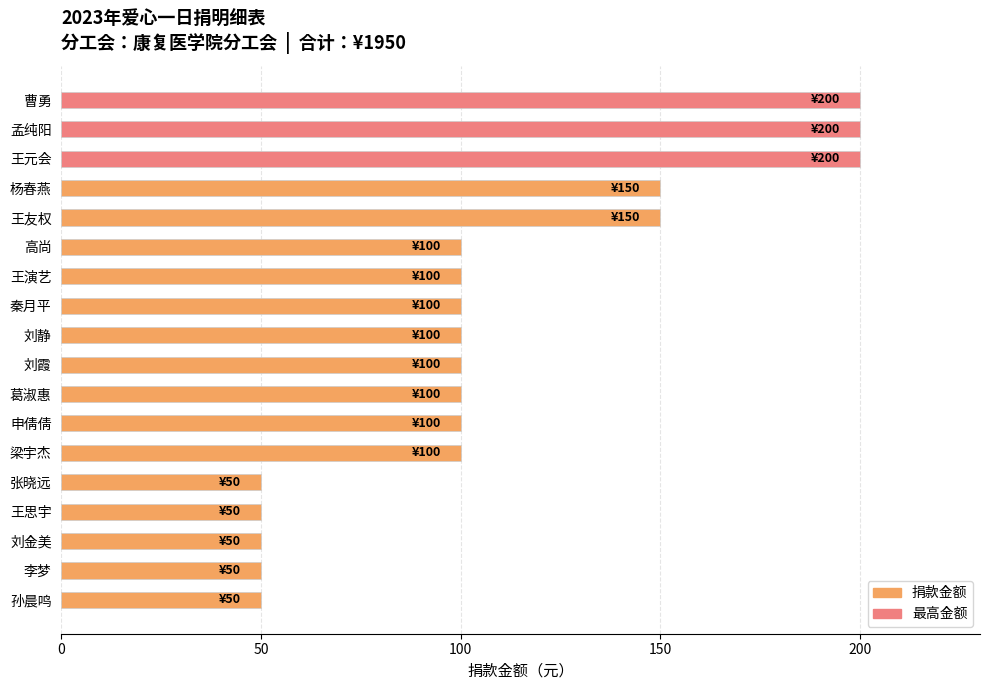

What is the sum of all values?

1950